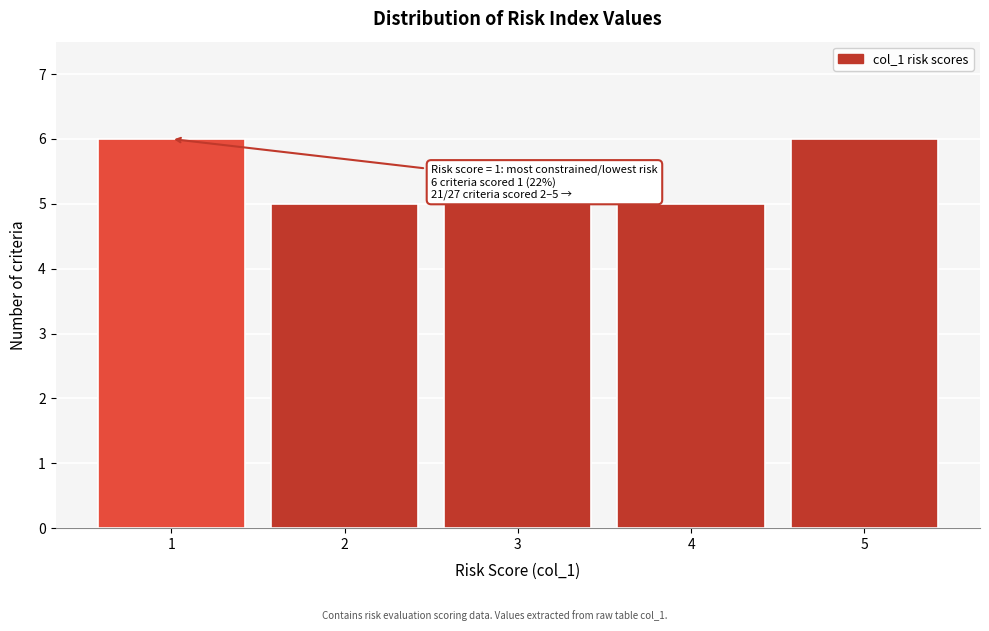

Reading left to right, what are all the values shown in this chart?

1=6	2=5	3=5	4=5	5=6